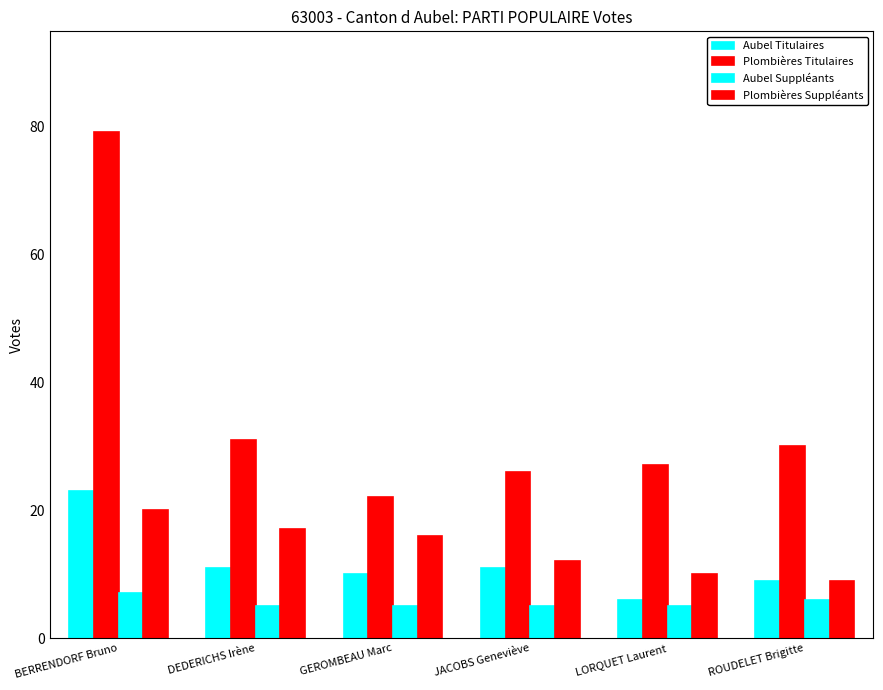

What is the difference between the second highest and minimum values in the Plombières Titulaires series?

9